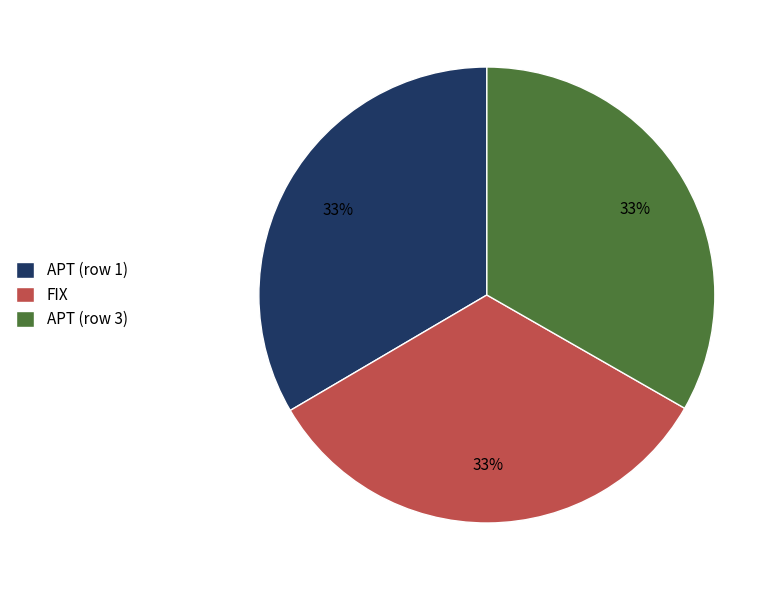

To the nearest percent, what is the combined percentage of APT (row 1) and APT (row 3)?

67%